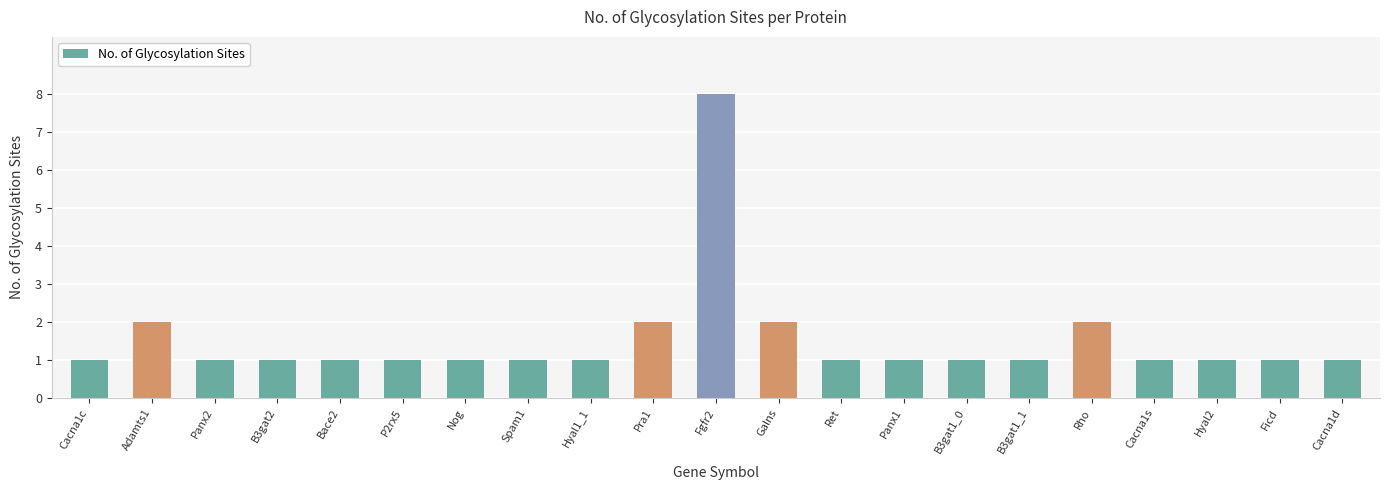

Count the values in the range 1 to 2.

20